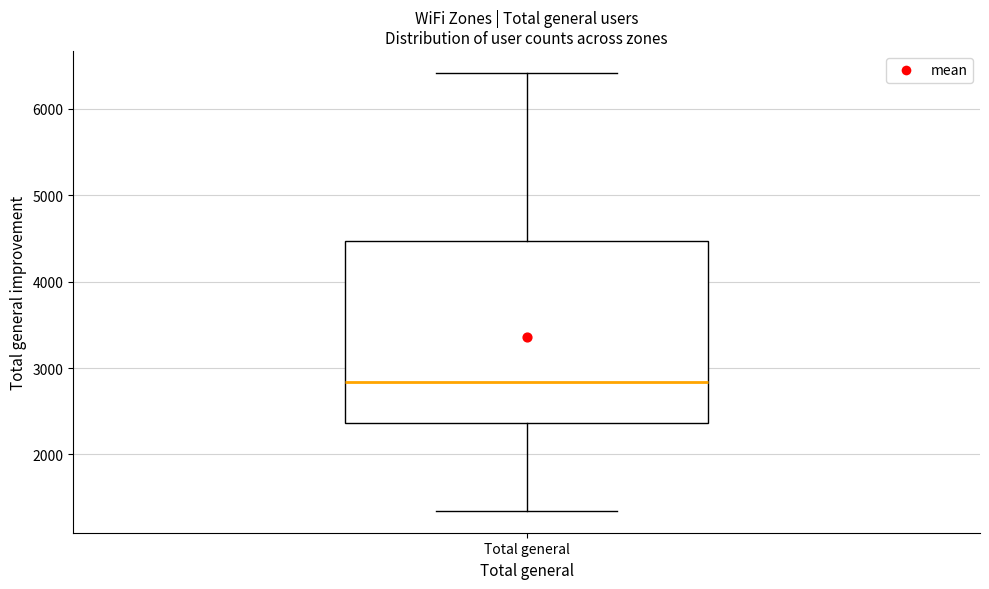

Read this box plot against the y-axis: the position of the median line, the range covered by the box, and the ends of both whiskers. The values are not printed on the chart, so give them approximately, as read against the axis.

median 2800, box 2400 to 4500, whiskers 1300 to 6400